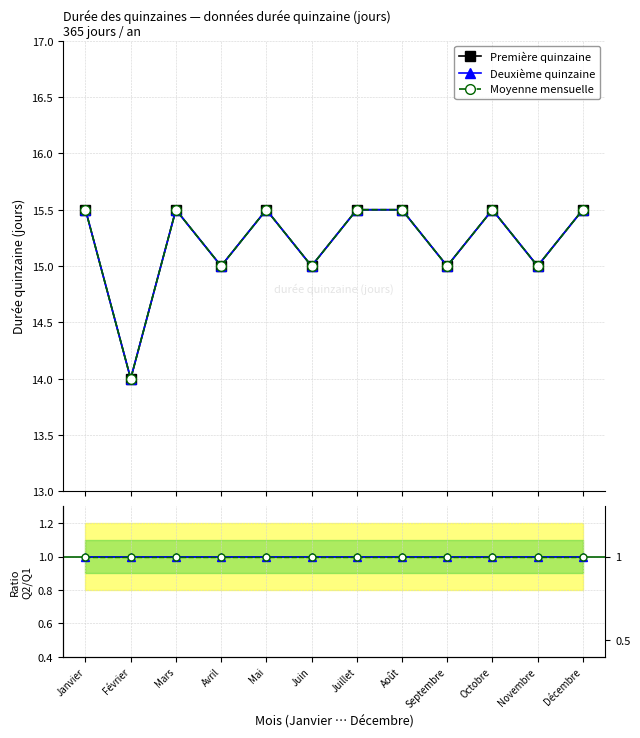

Count the number of data series in this chart.

3